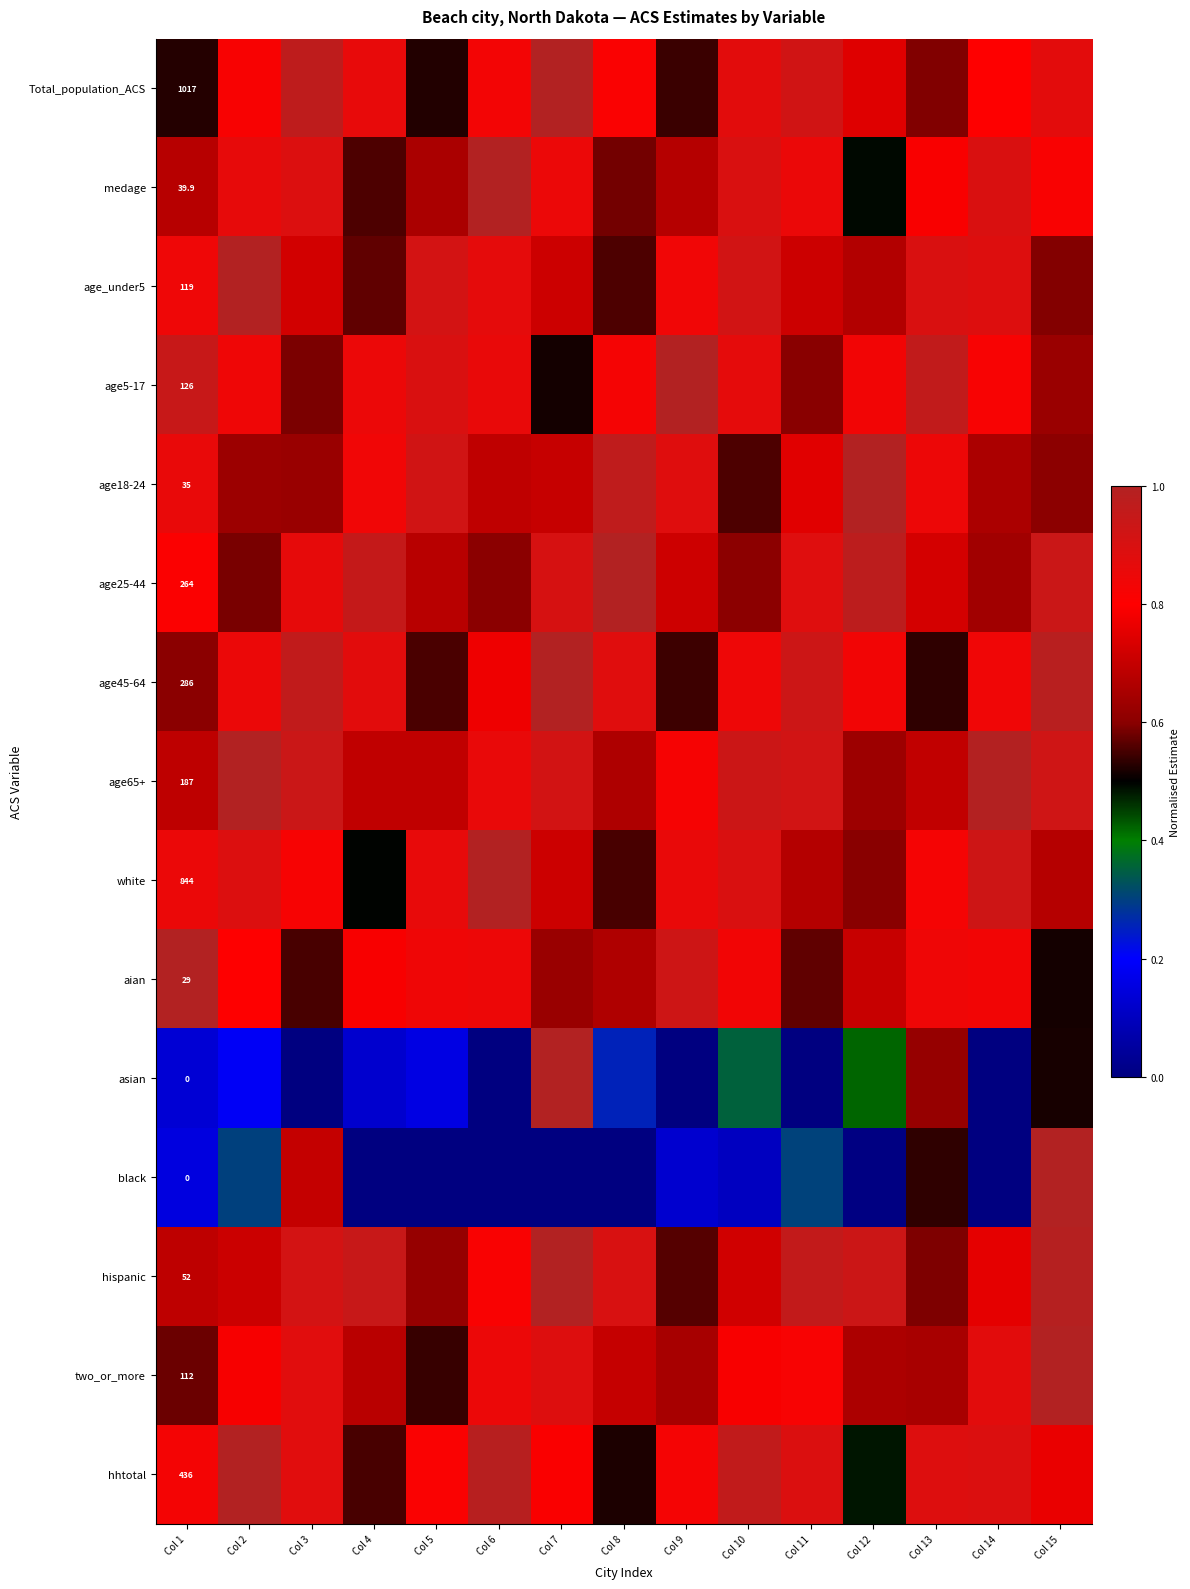

At which category is the sum across all series the highest?

Col 15